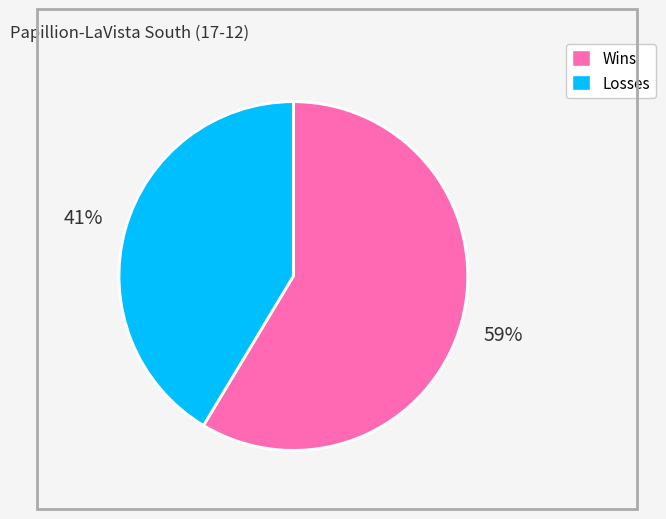

To the nearest percent, what percentage of the pie is Losses?

41%